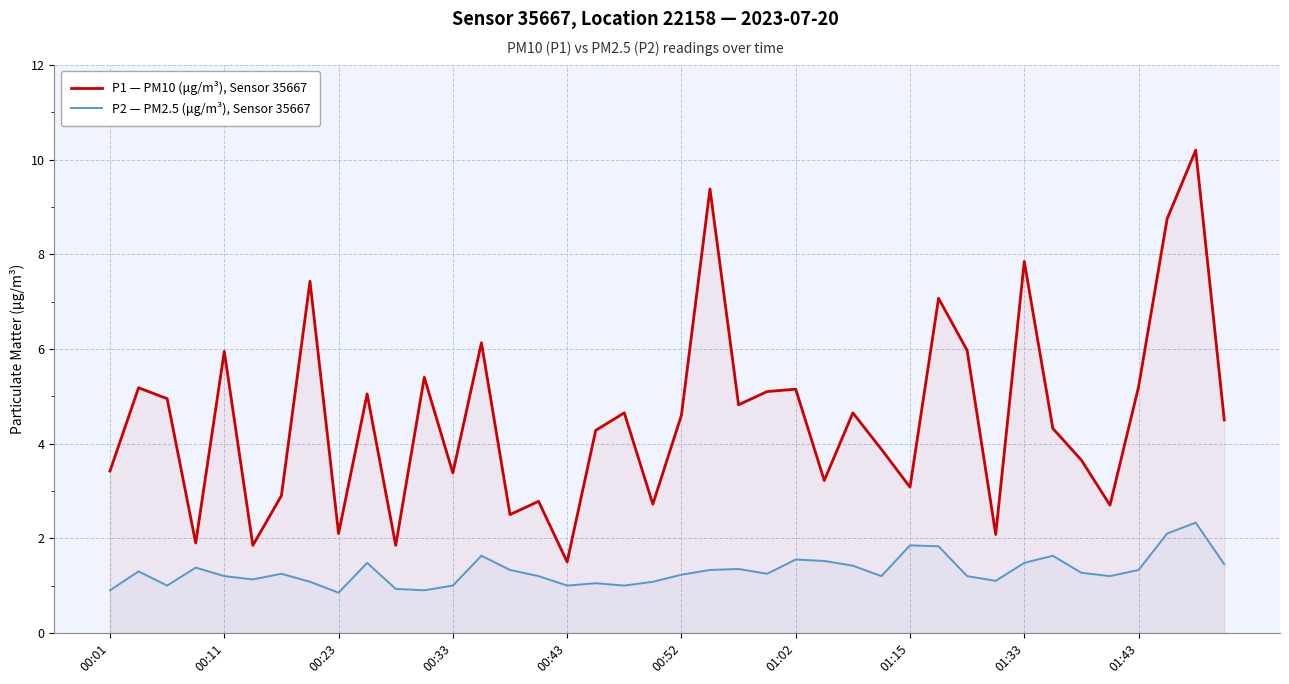

What is the sum of the P2 — PM2.5 (μg/m³), Sensor 35667 values at 33 and 00:01?

2.5